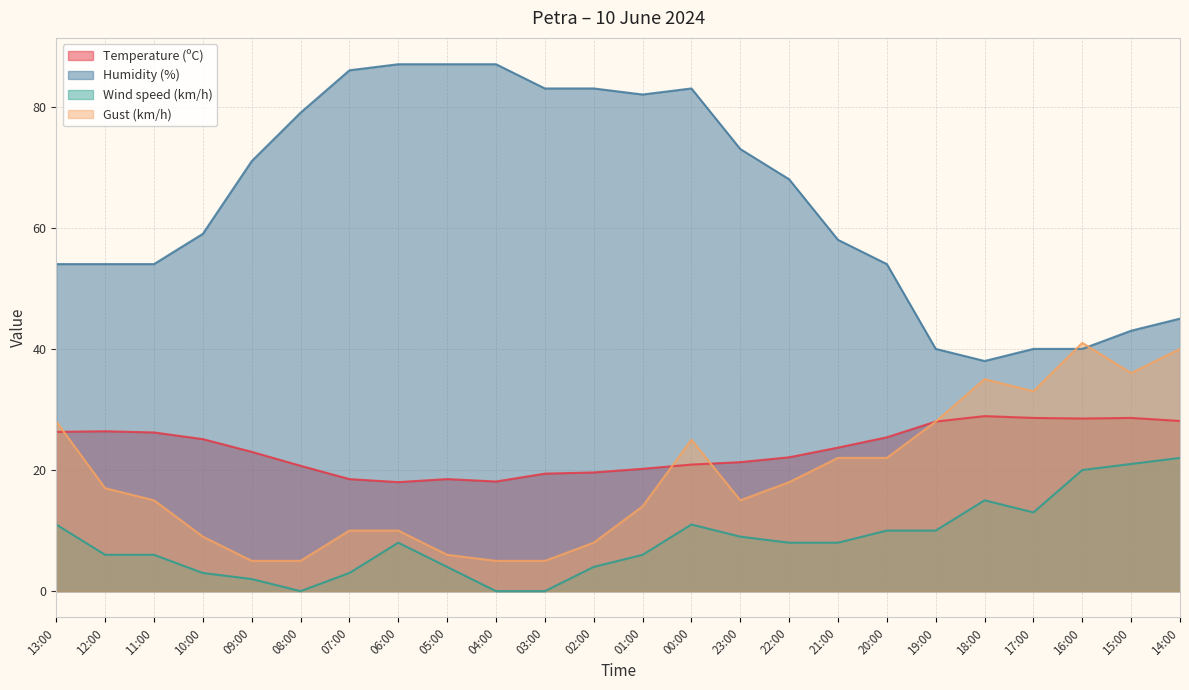

Which series changed the most between 04:00 and 22:00?

Humidity (%)